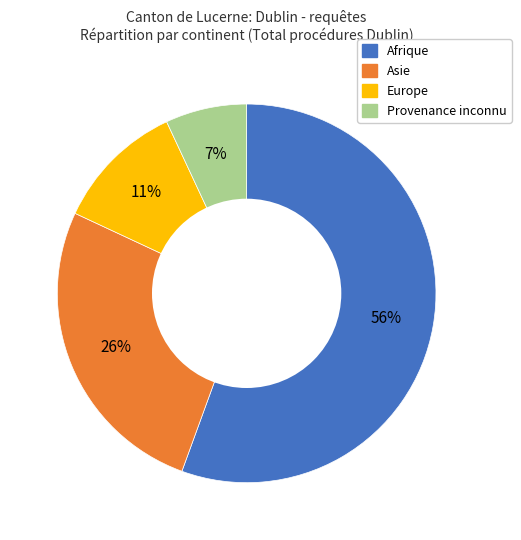

Between Europe and Afrique, which is larger?

Afrique